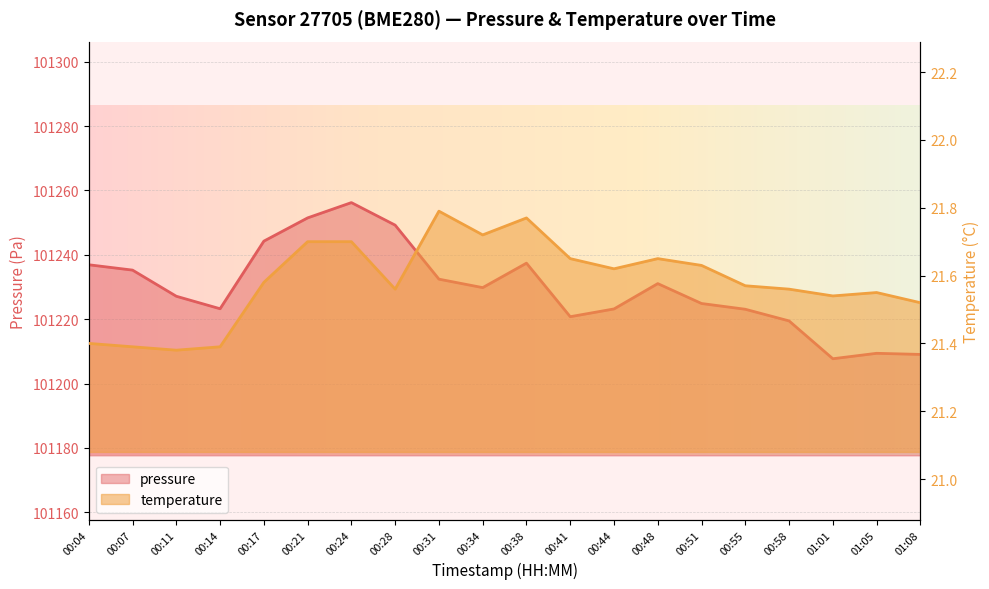

What is the label of the 2nd point from the left?

00:07